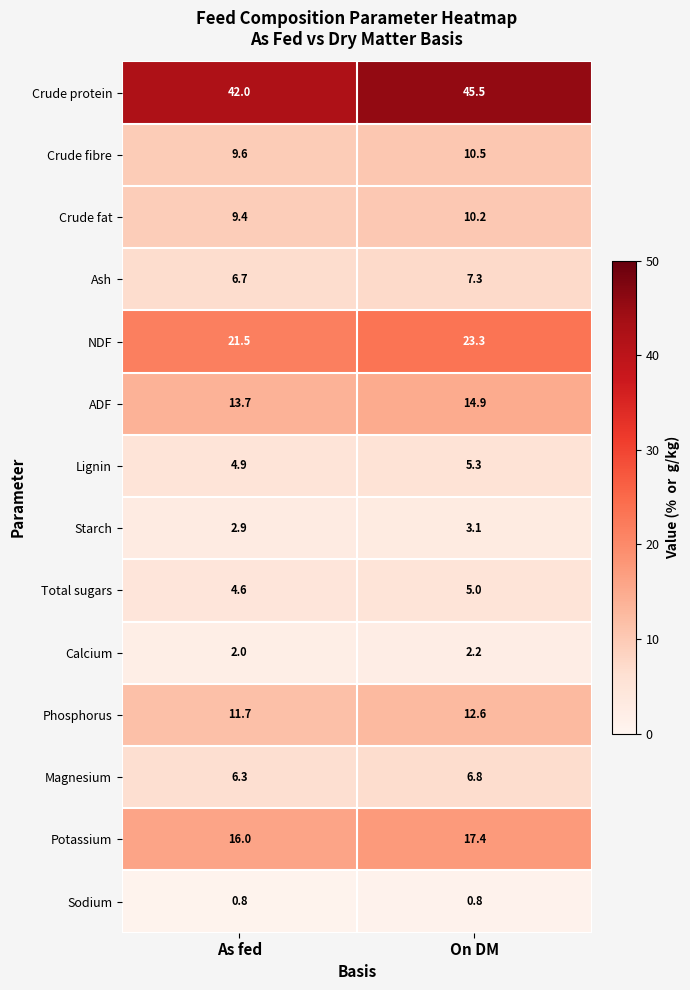

Which label corresponds to the largest value in the chart?

On DM